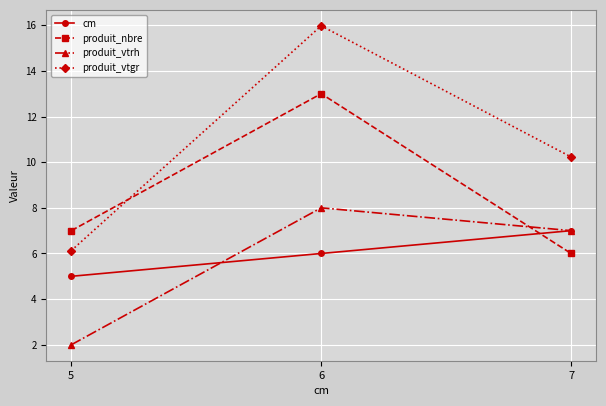

Rank the categories by produit_vtgr value from lowest to highest.

5, 7, 6